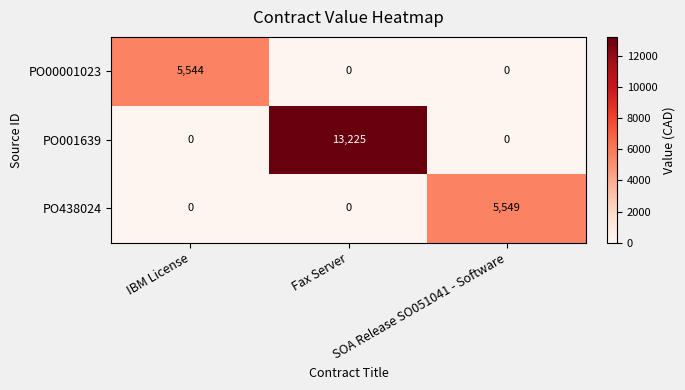

Count the PO001639 values in the range 0 to 13225.

3